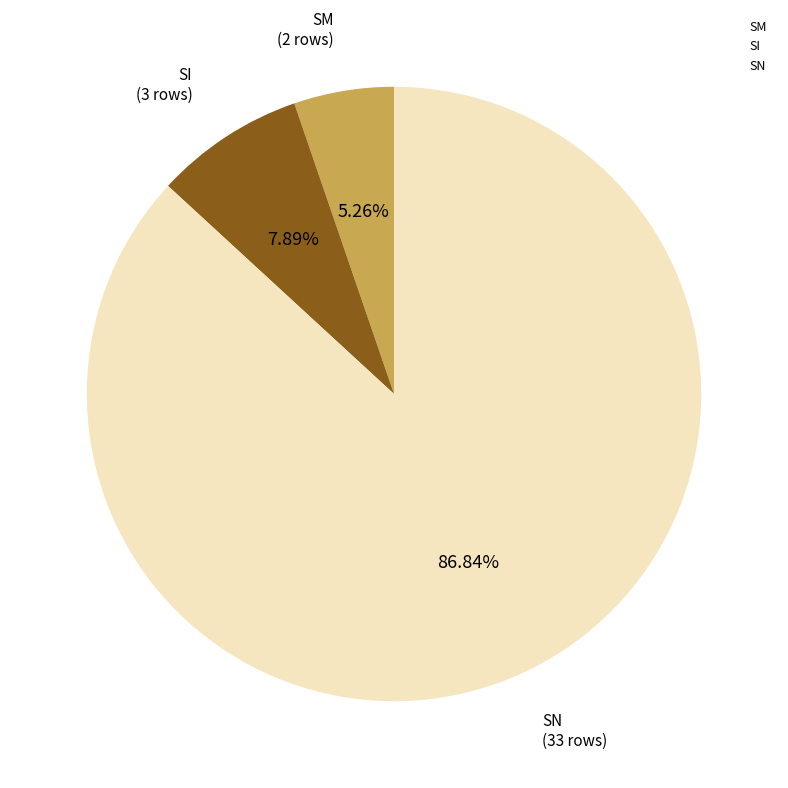

What is the ratio of the value at SI to the value at SN?

0.1